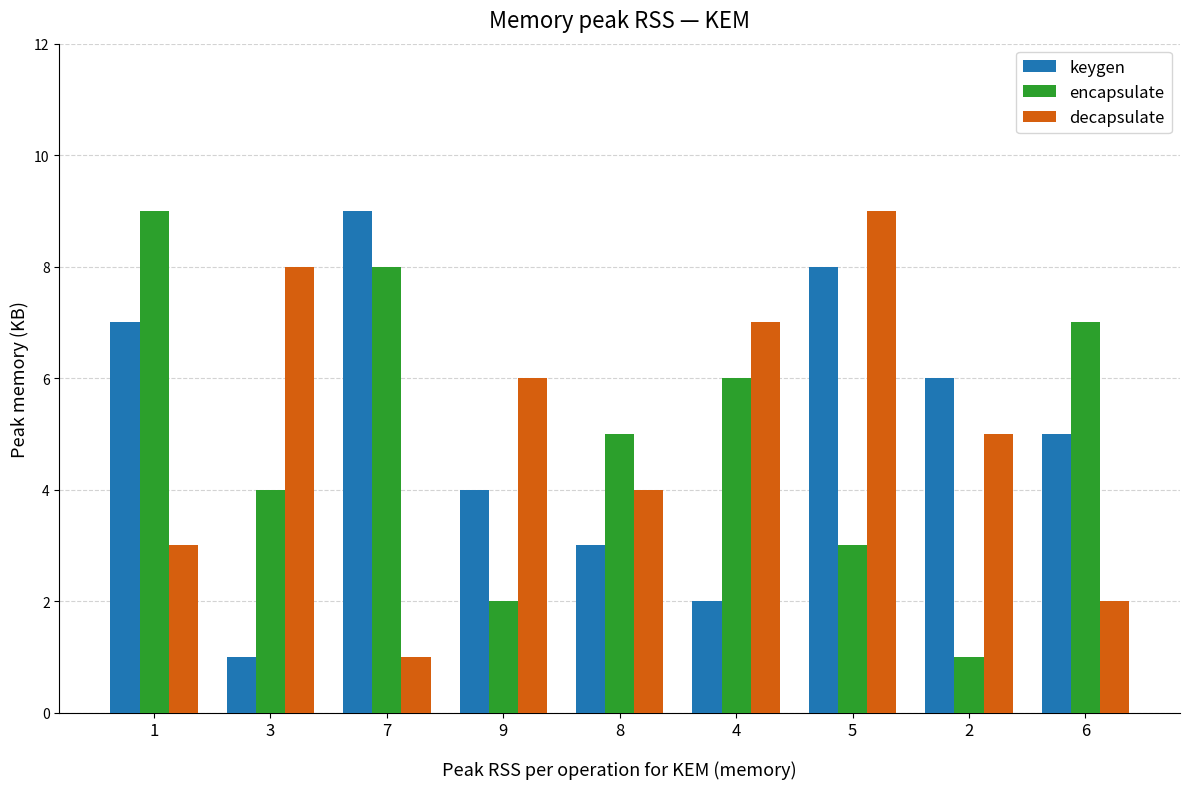

Between 1 and 2, which series saw the biggest shift?

encapsulate